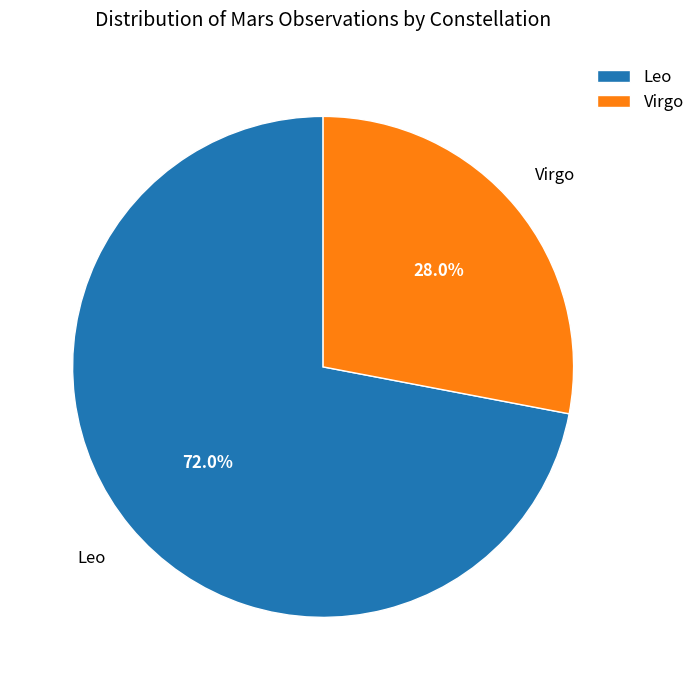

Is there any slice that represents more than half of the pie?

Yes